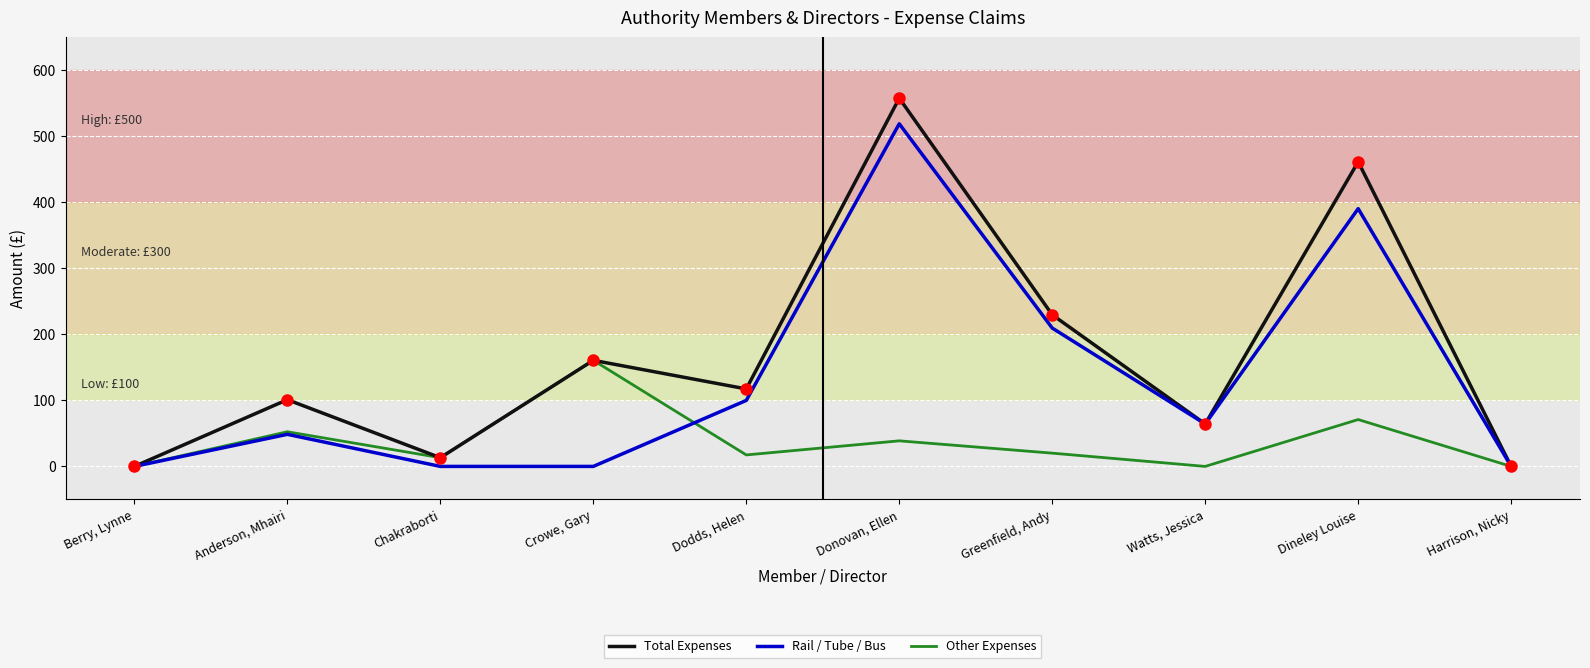

Rank the series by their maximum value, from lowest to highest.

Other Expenses, Rail / Tube / Bus, Total Expenses